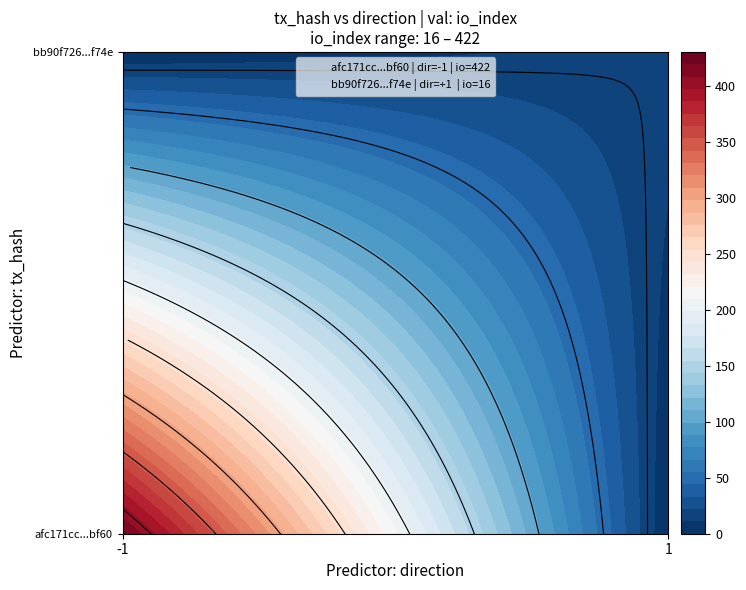

What is the sum of the bb90f7261aace795c1ec3e4017d475082e9df74 values at io_index and direction?

17